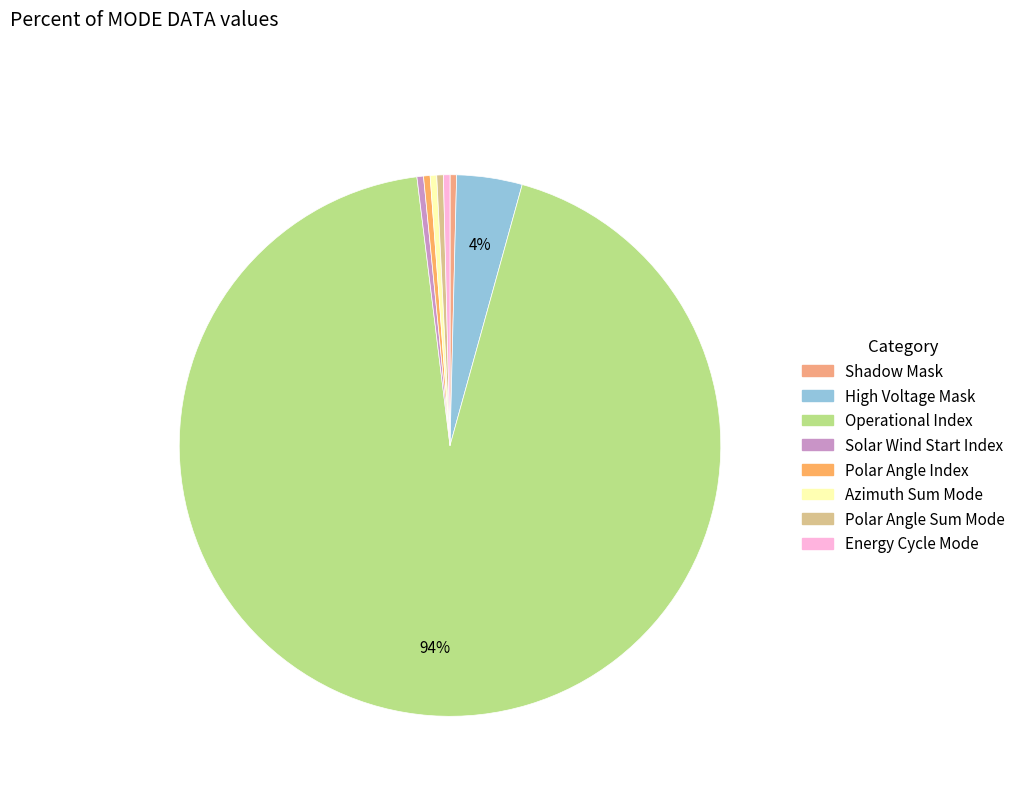

Does Operational Index represent more than half of the total?

Yes